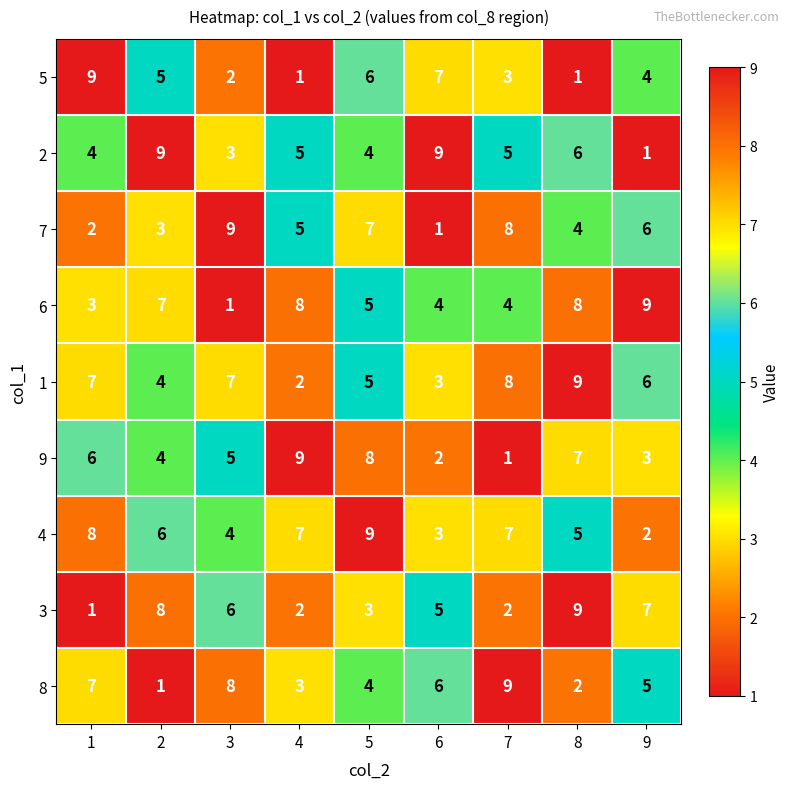

What is the spread (max minus min) of values at 4?

8